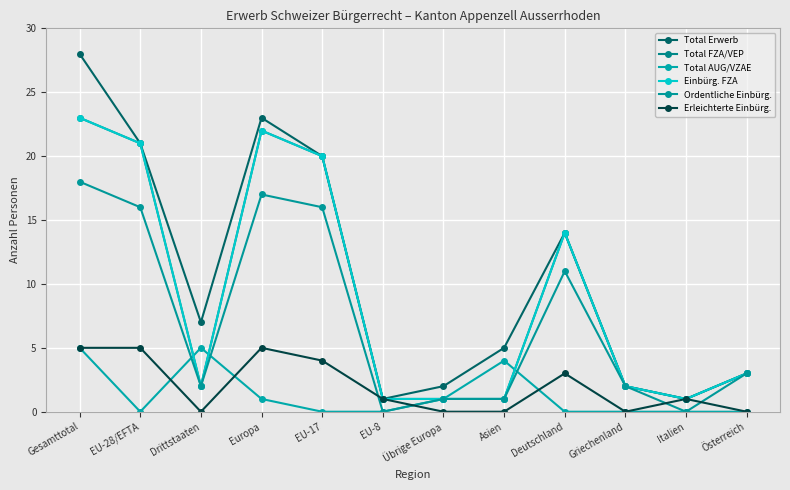

Is this an area chart (filled region under the line)?

No